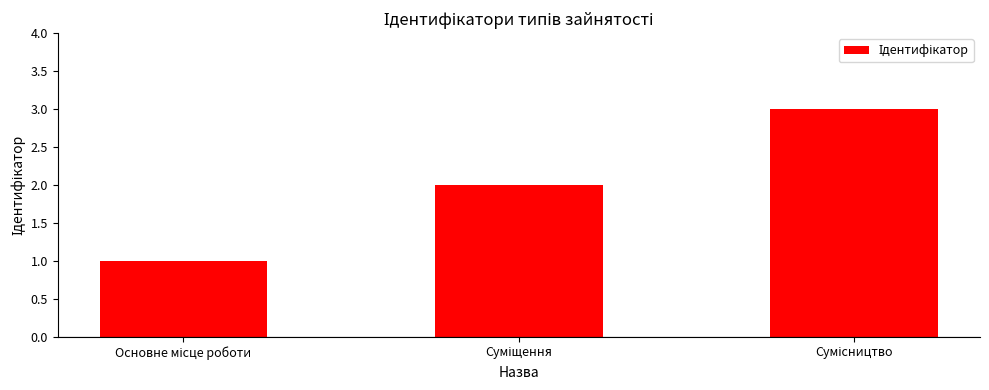

What is the greatest value displayed?

3